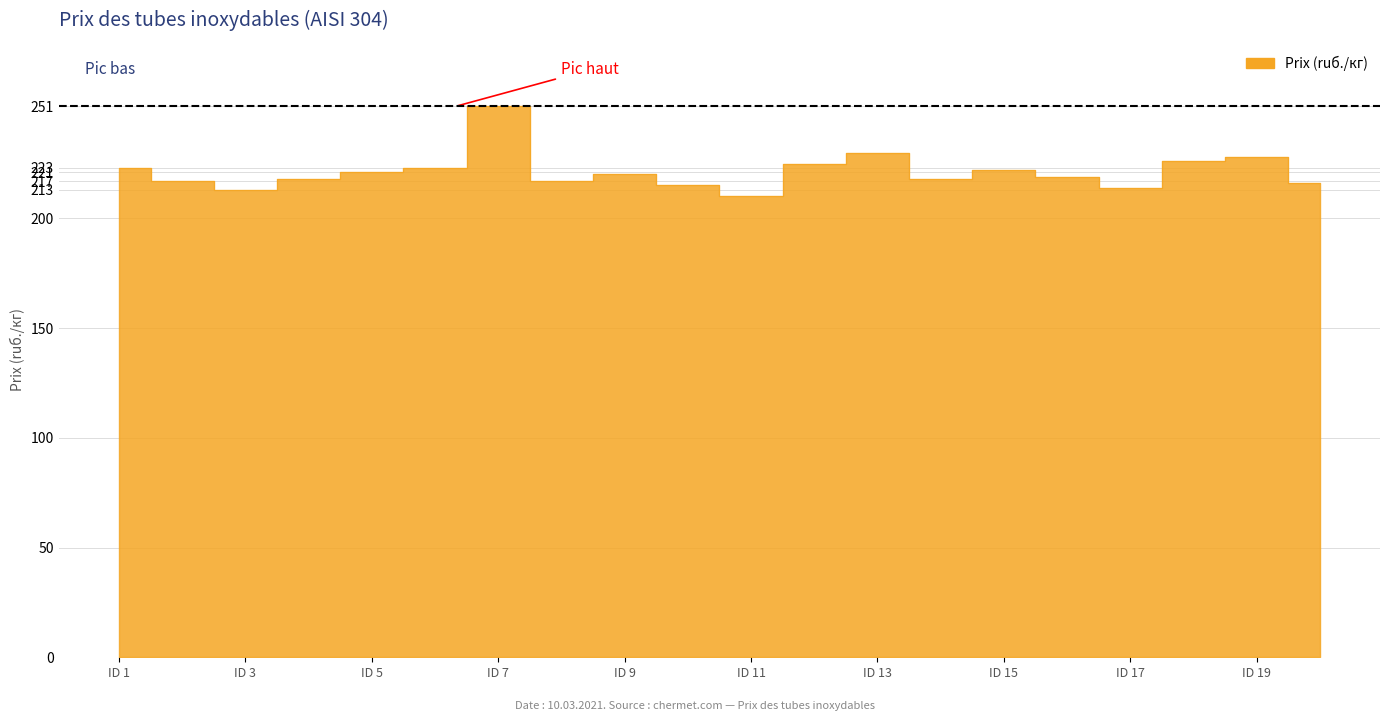

Is it true that the value at Труба 25 AISI 304 (1) is 73?

False